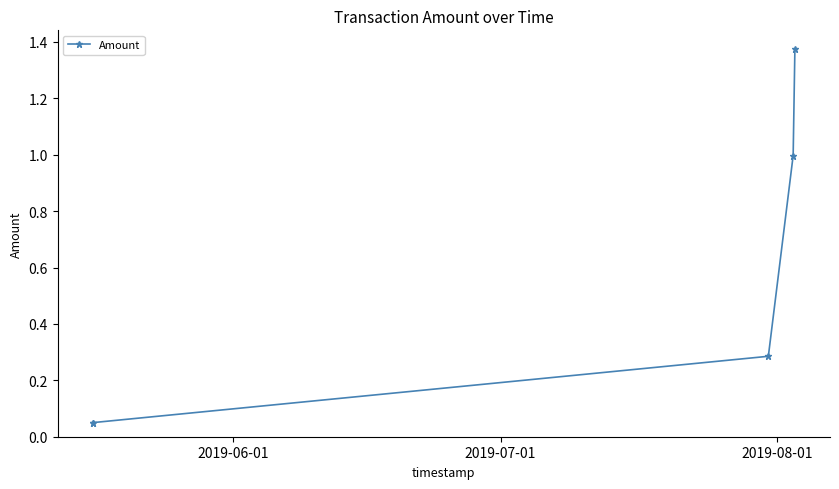

True or false: there are more than 2 points higher than both neighbors.

False